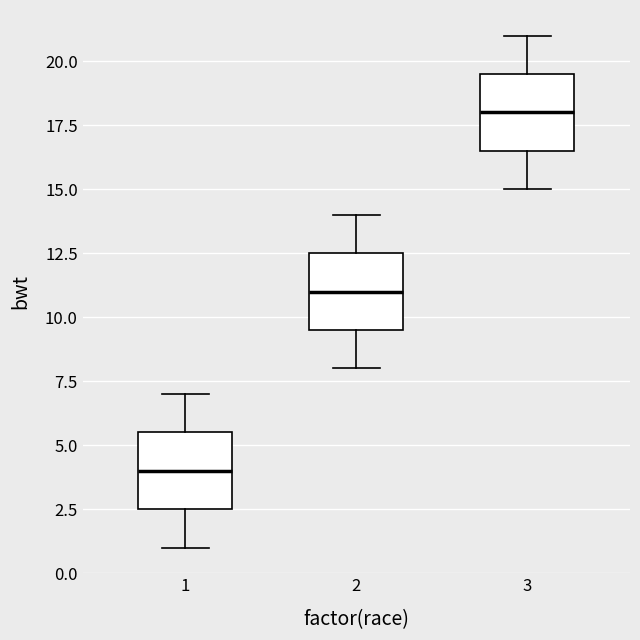

Reading left to right, read every box against the y-axis: the position of its median line, the range the box covers, and the ends of its whiskers. The values are not printed on the chart, so give them approximately, as read against the axis.

1: median 4.0, box 2.5 to 5.5, whiskers 1.0 to 7.0
2: median 11.0, box 9.5 to 12.5, whiskers 8.0 to 14.0
3: median 18.0, box 16.5 to 19.5, whiskers 15.0 to 21.0